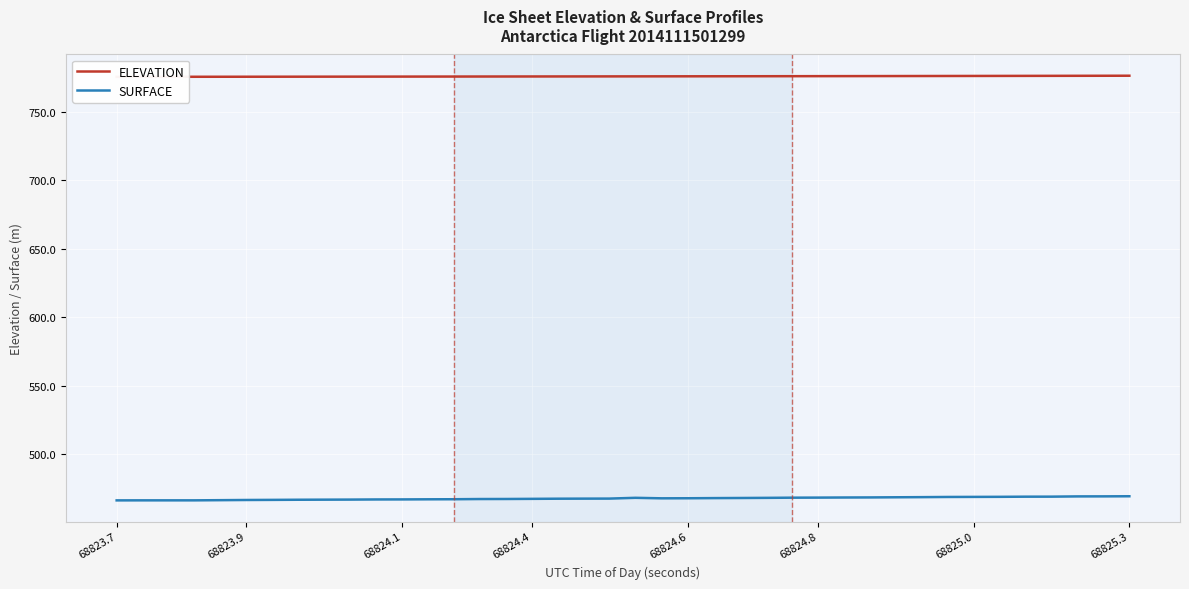

The SURFACE series shows 807.5 at 68825.3. True or false?

False